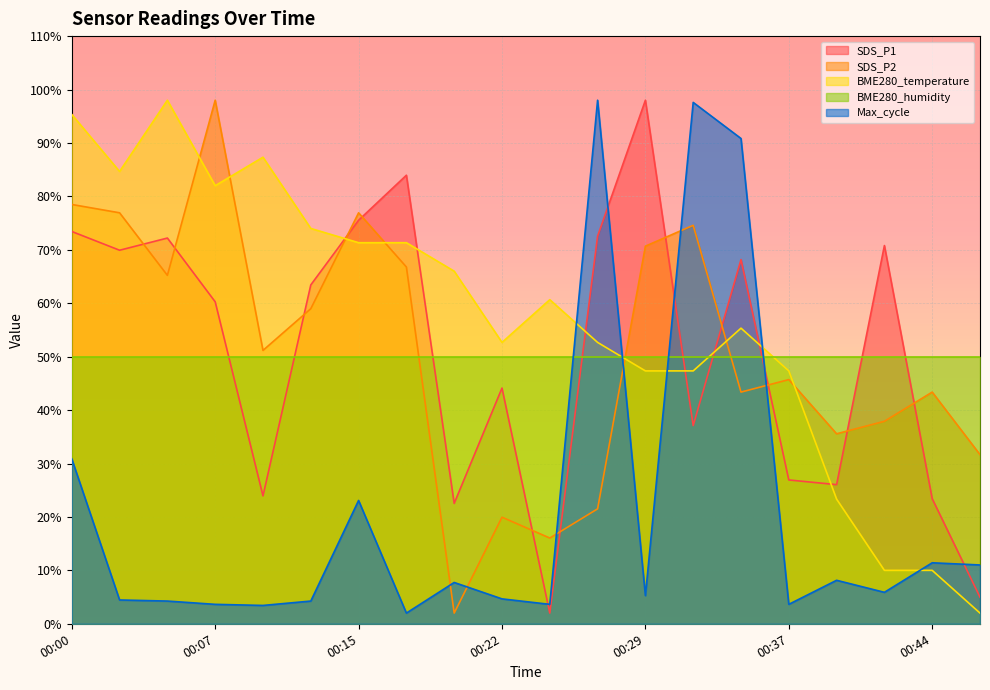

How many times do SDS_P2 and Max_cycle cross each other?

6